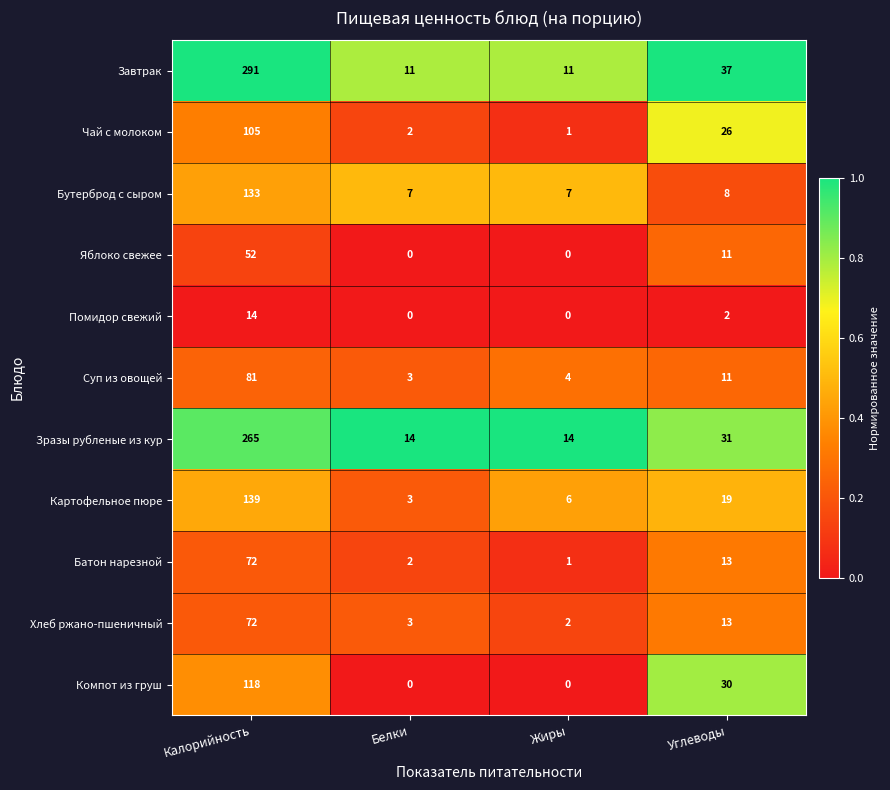

The Батон нарезной series shows 1 at Жиры. True or false?

True